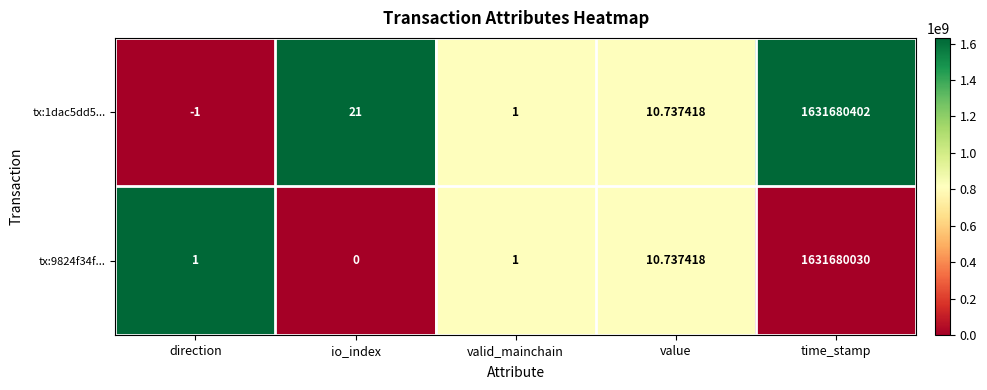

What is the total value across all series at io_index?

21.0